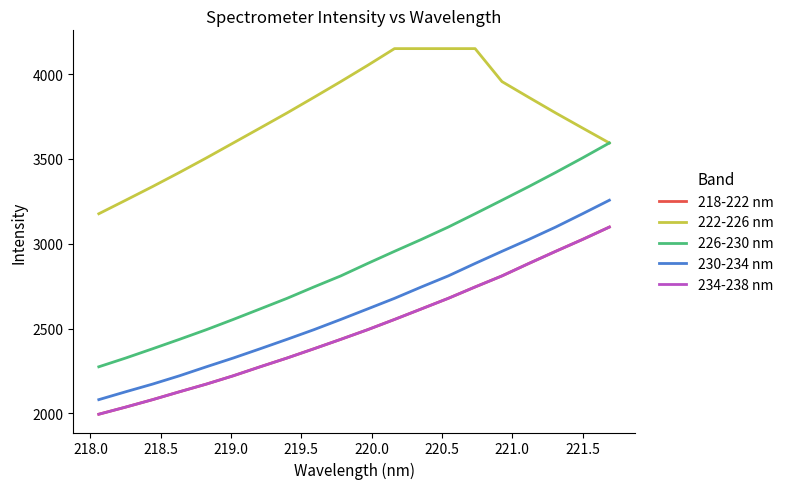

True or false: 234-238 nm and 222-226 nm intersect in this chart.

False